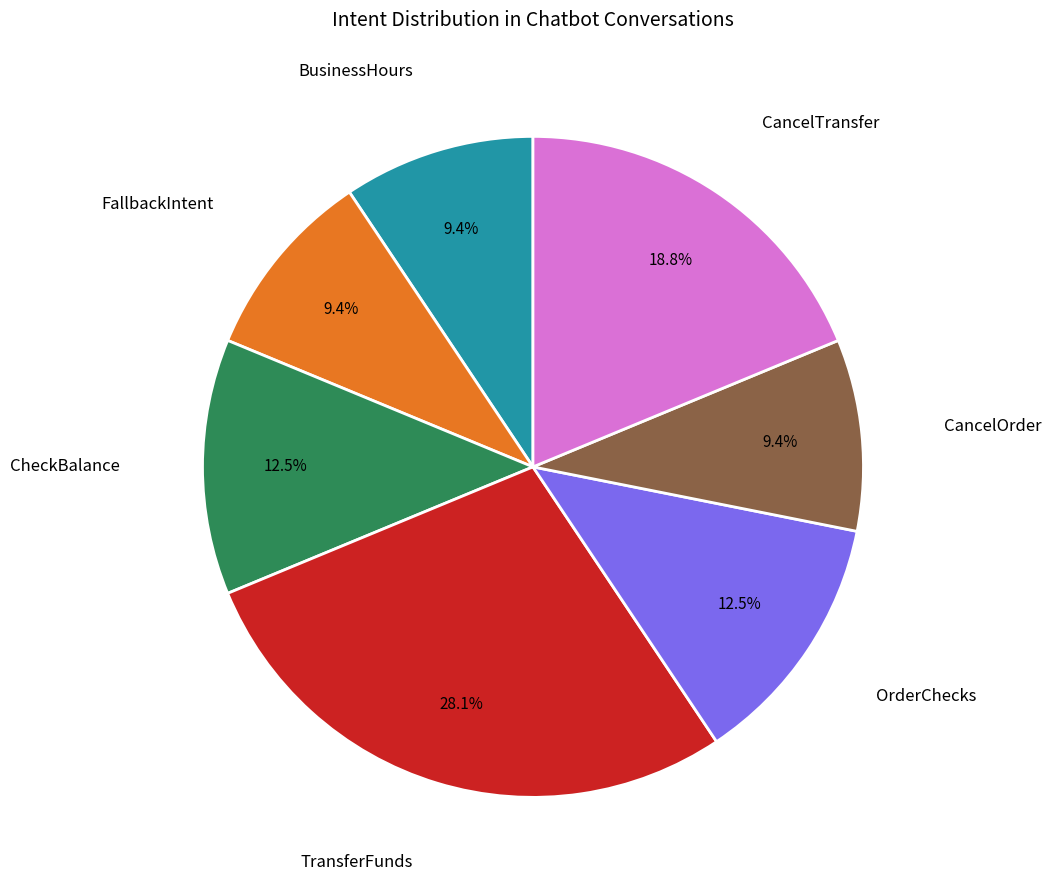

Is there any slice that represents more than half of the pie?

No